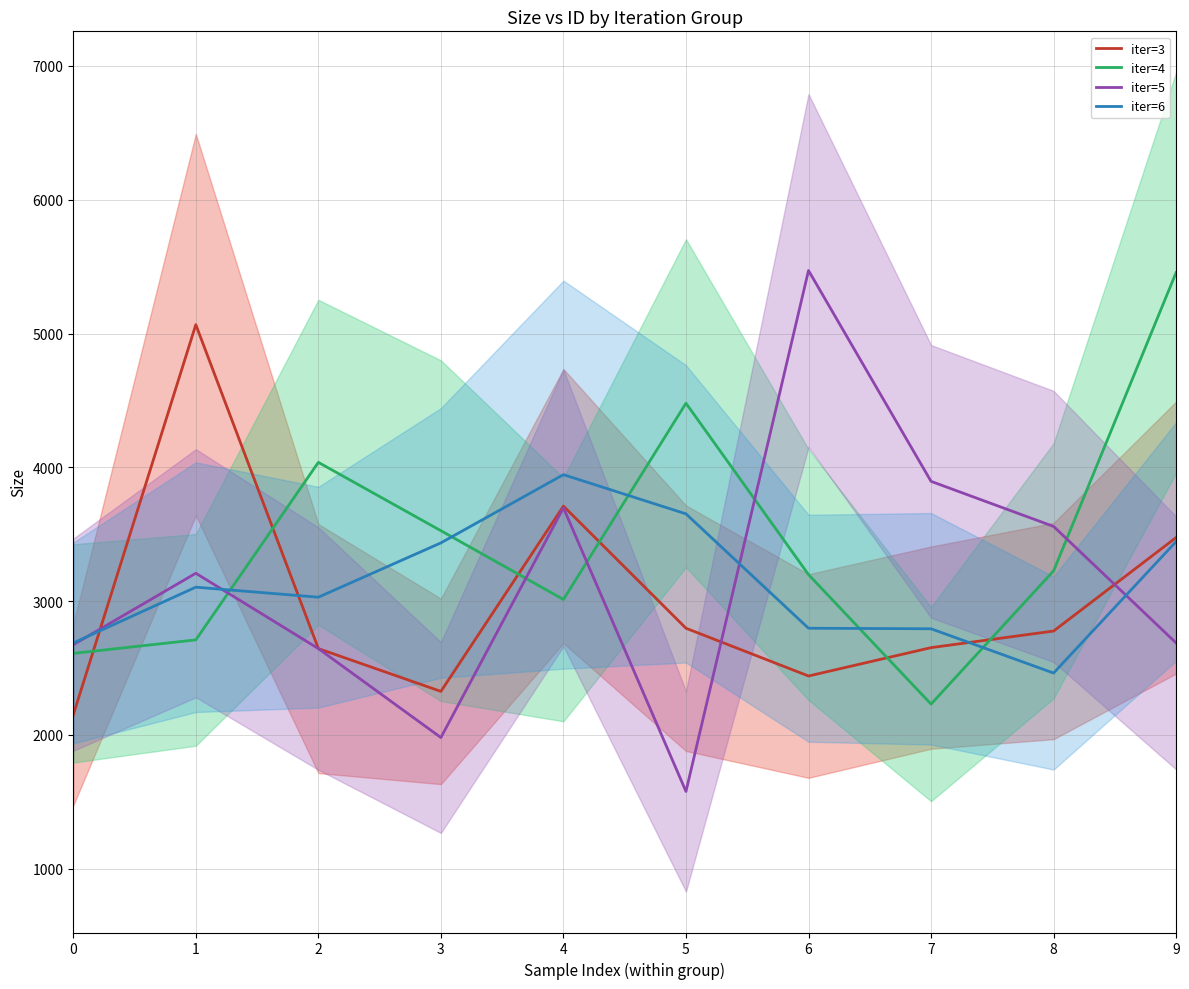

The iter=6 series shows 3945 at 4. True or false?

True